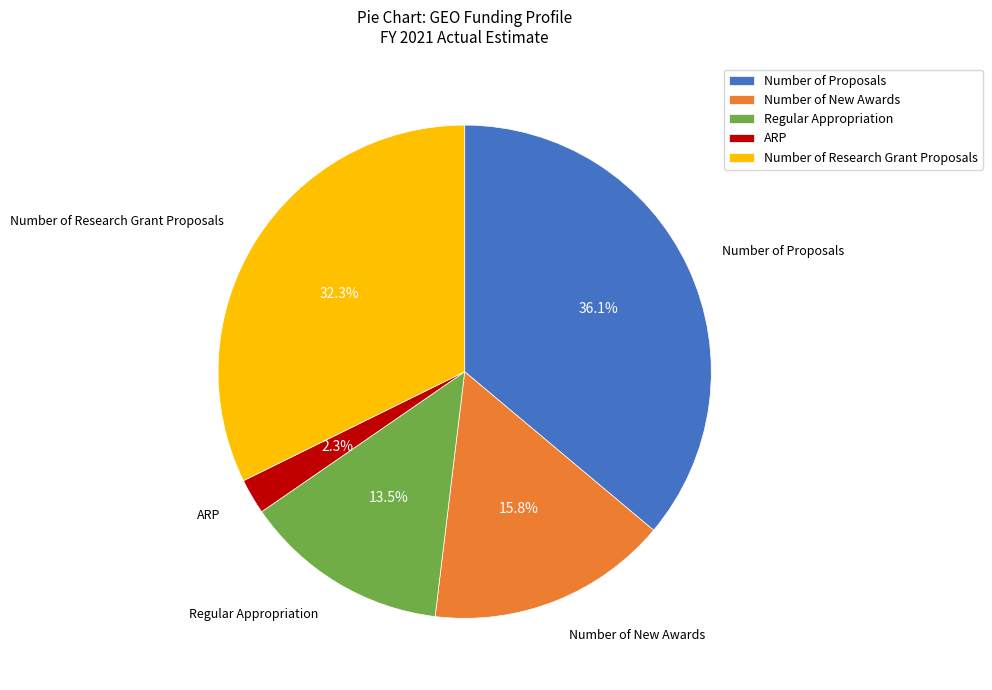

Is it true that Regular Appropriation is 22% of the pie?

False